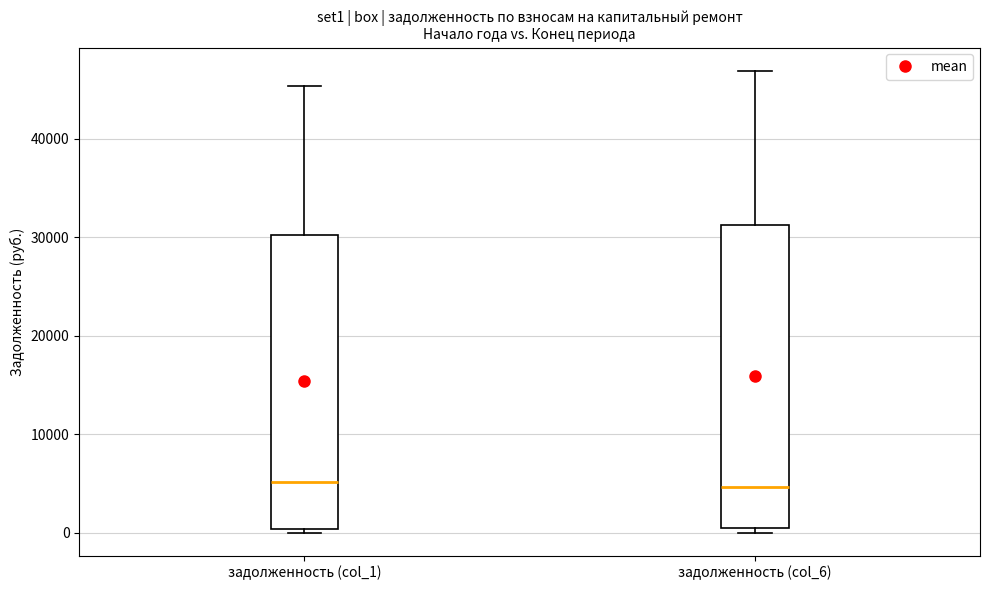

Reading left to right, read every box against the y-axis: the position of its median line, the range the box covers, and the ends of its whiskers. The values are not printed on the chart, so give them approximately, as read against the axis.

задолженность (col_1): median 5000, box 0 to 30000, whiskers 0 (just below the box's lower edge) to 45000
задолженность (col_6): median 5000, box 0 to 31000, whiskers 0 (just below the box's lower edge) to 47000